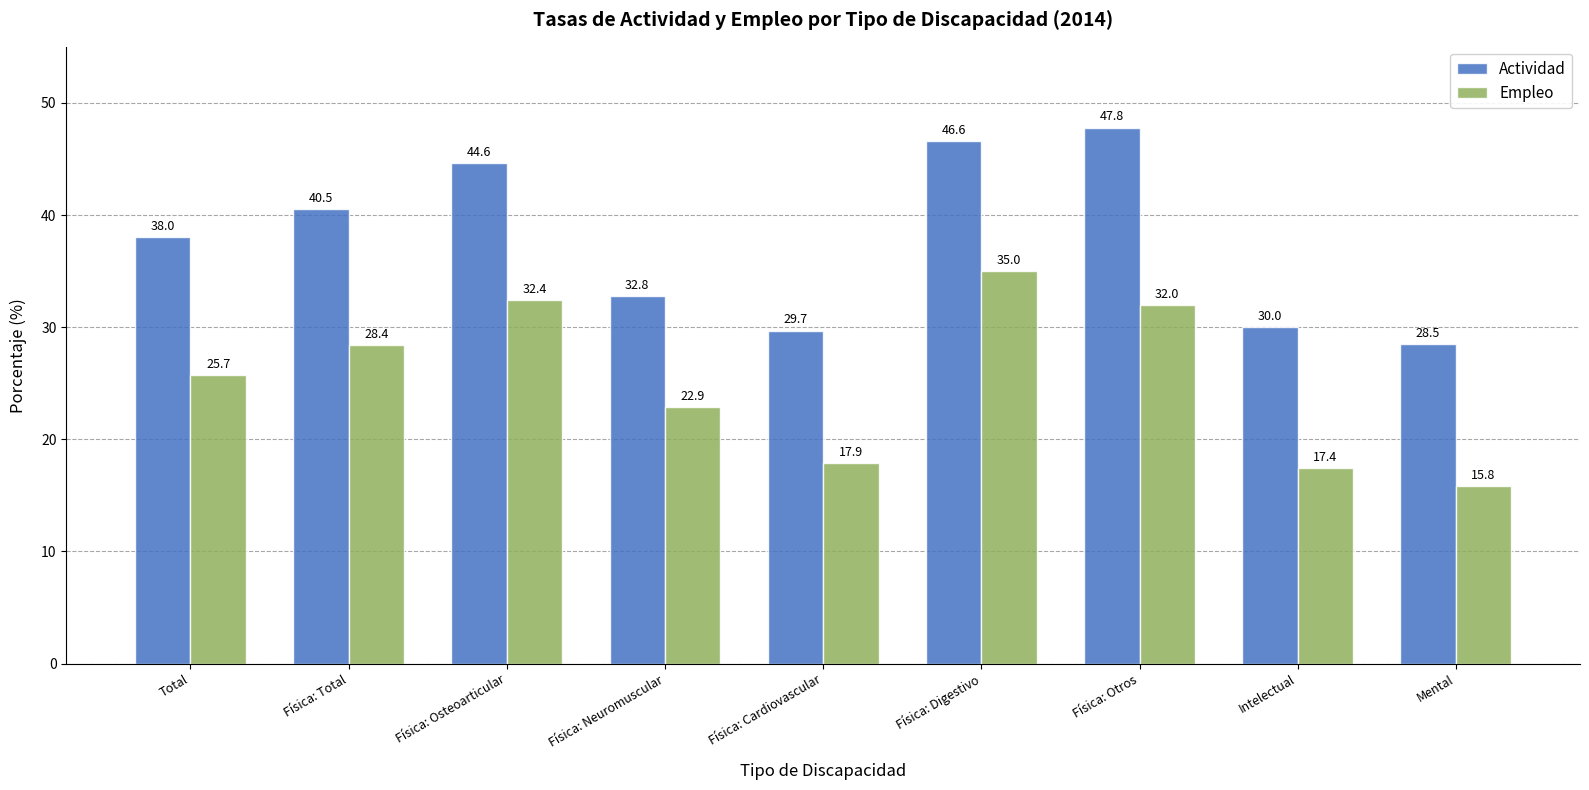

The Actividad series shows 46.6 at Física: Digestivo. True or false?

True